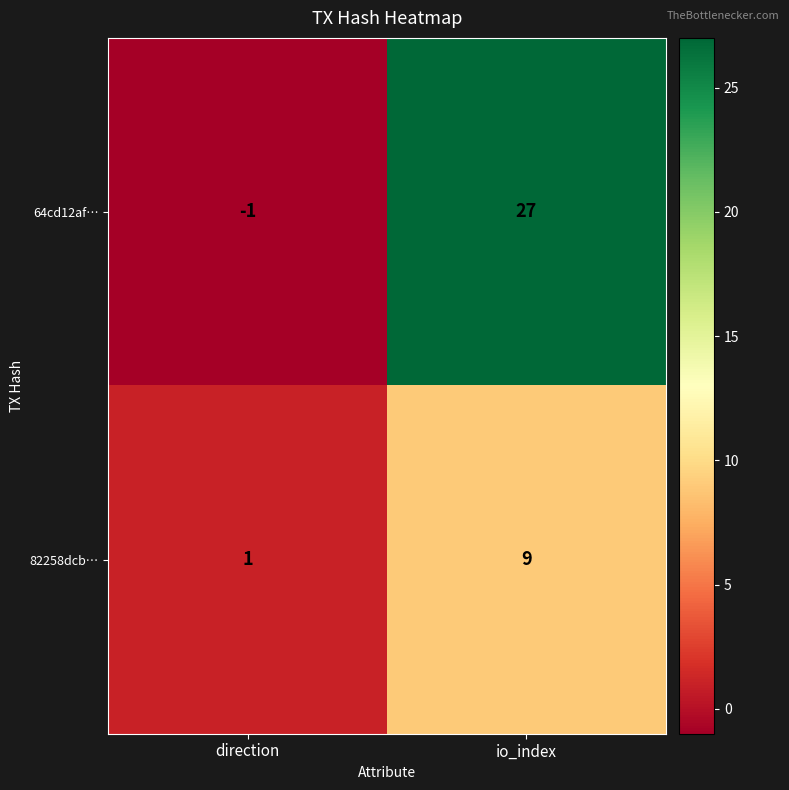

Reading left to right, transcribe all the data shown in this chart.

64cd12af…: -1	27
82258dcb…: 1	9